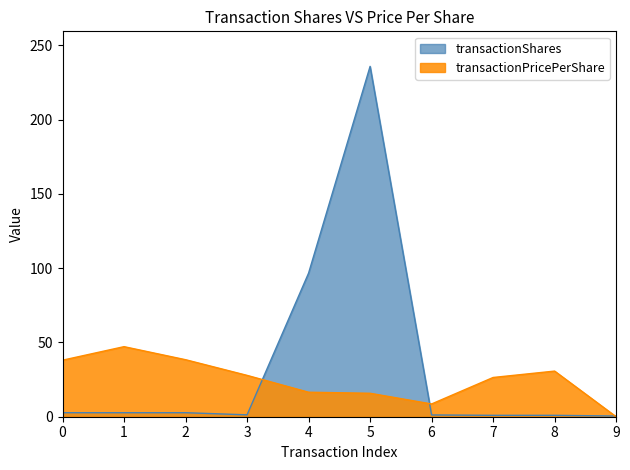

What is the spread (max minus min) of values at 4?

80.2